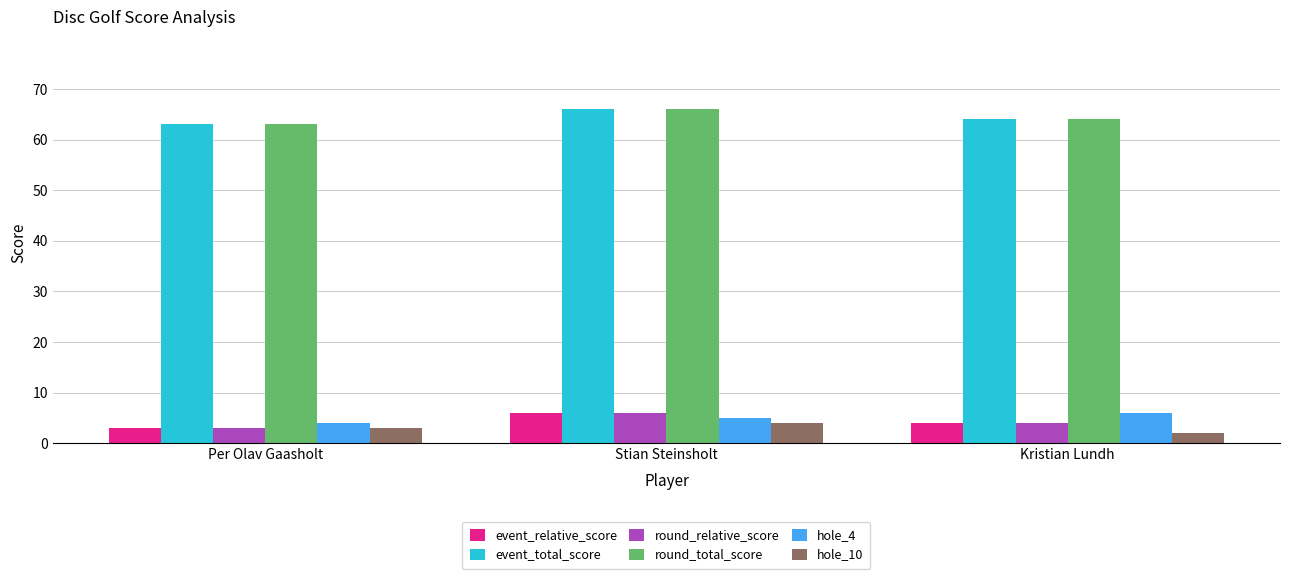

What is the difference between the round_total_score values at Stian Steinsholt and Kristian Lundh?

2